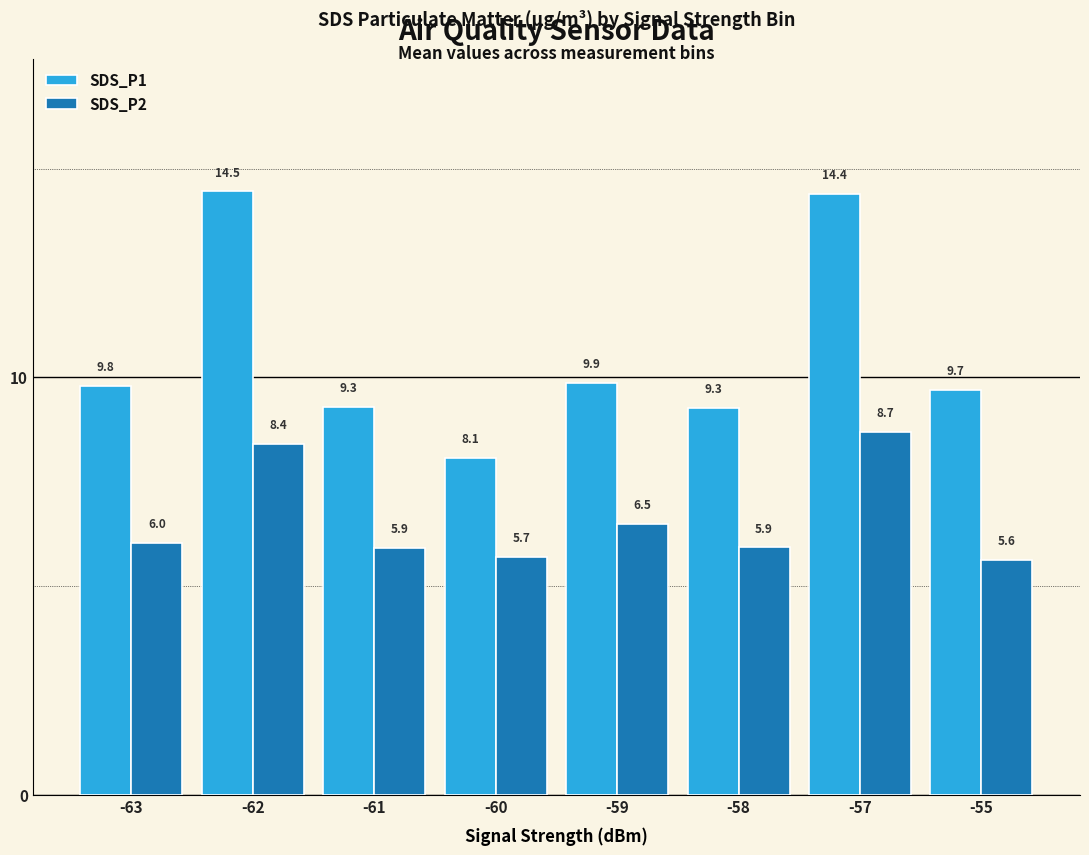

List the series in order of their overall mean, highest first.

SDS_P1, SDS_P2